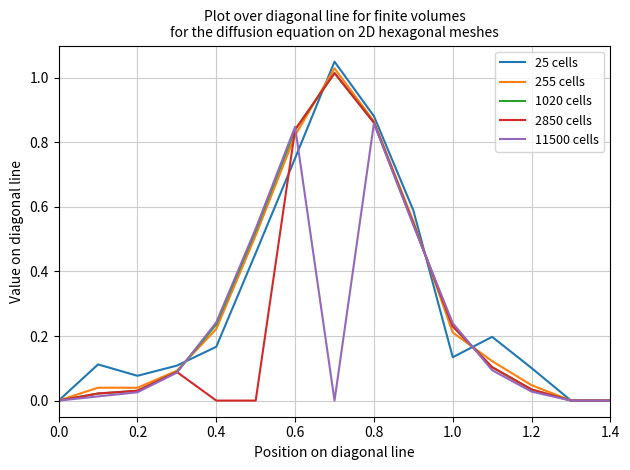

True or false: 11500 cells has more than 0 points higher than both neighbors.

True